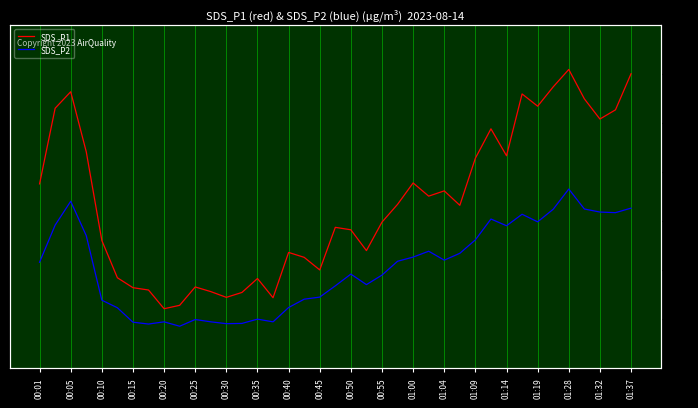

What position from the left is 01:28?

18